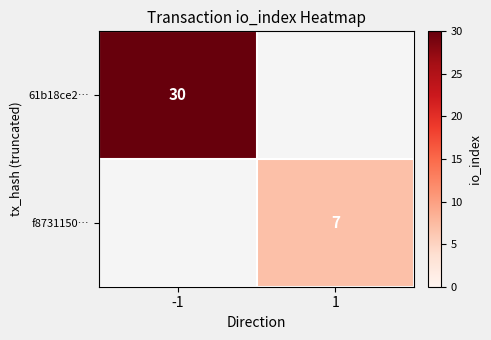

Which category has the highest value across all series?

-1